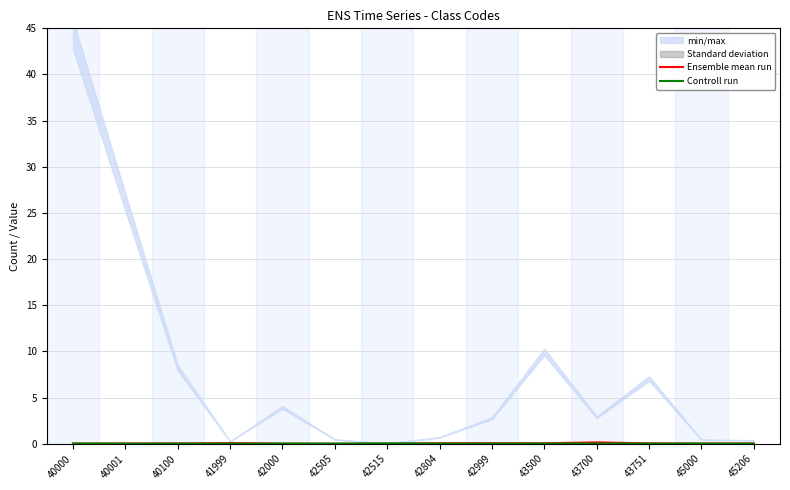

The value of Controll run at 43751 is 0.0. True or false?

False